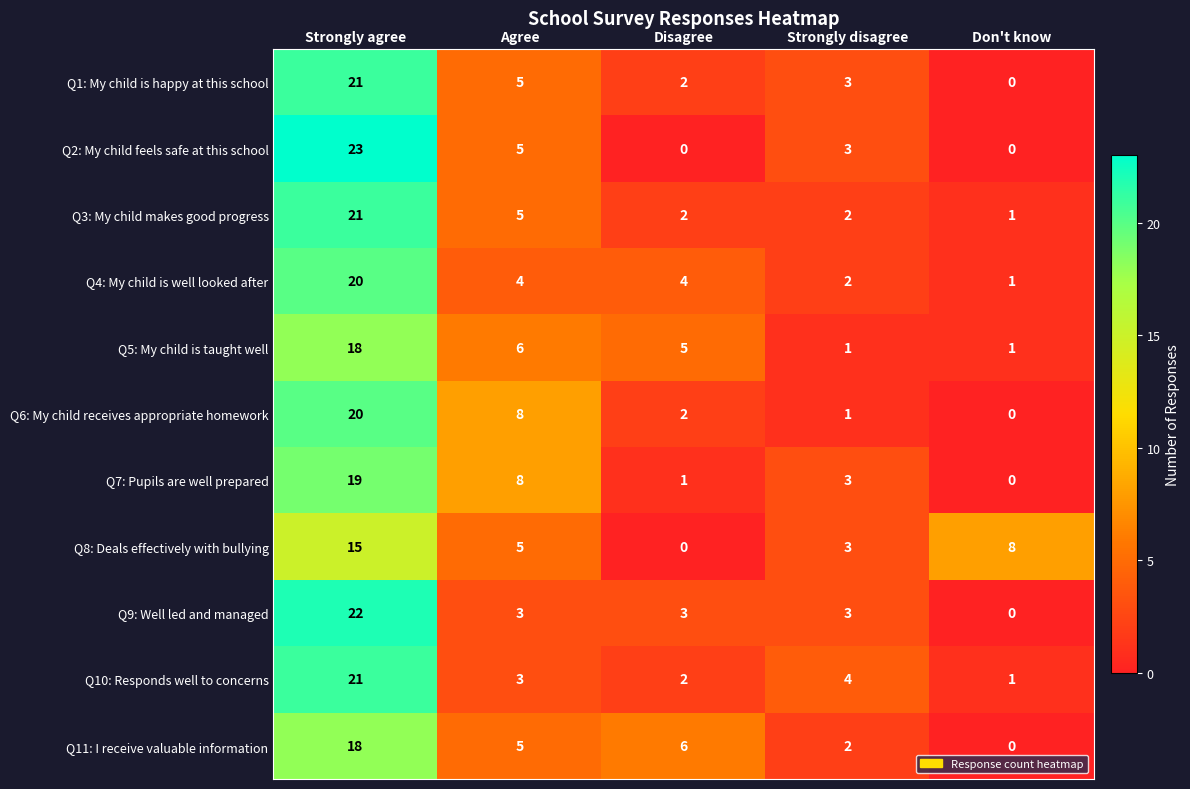

At which label is Q7: Pupils are well prepared closest to 9?

Agree